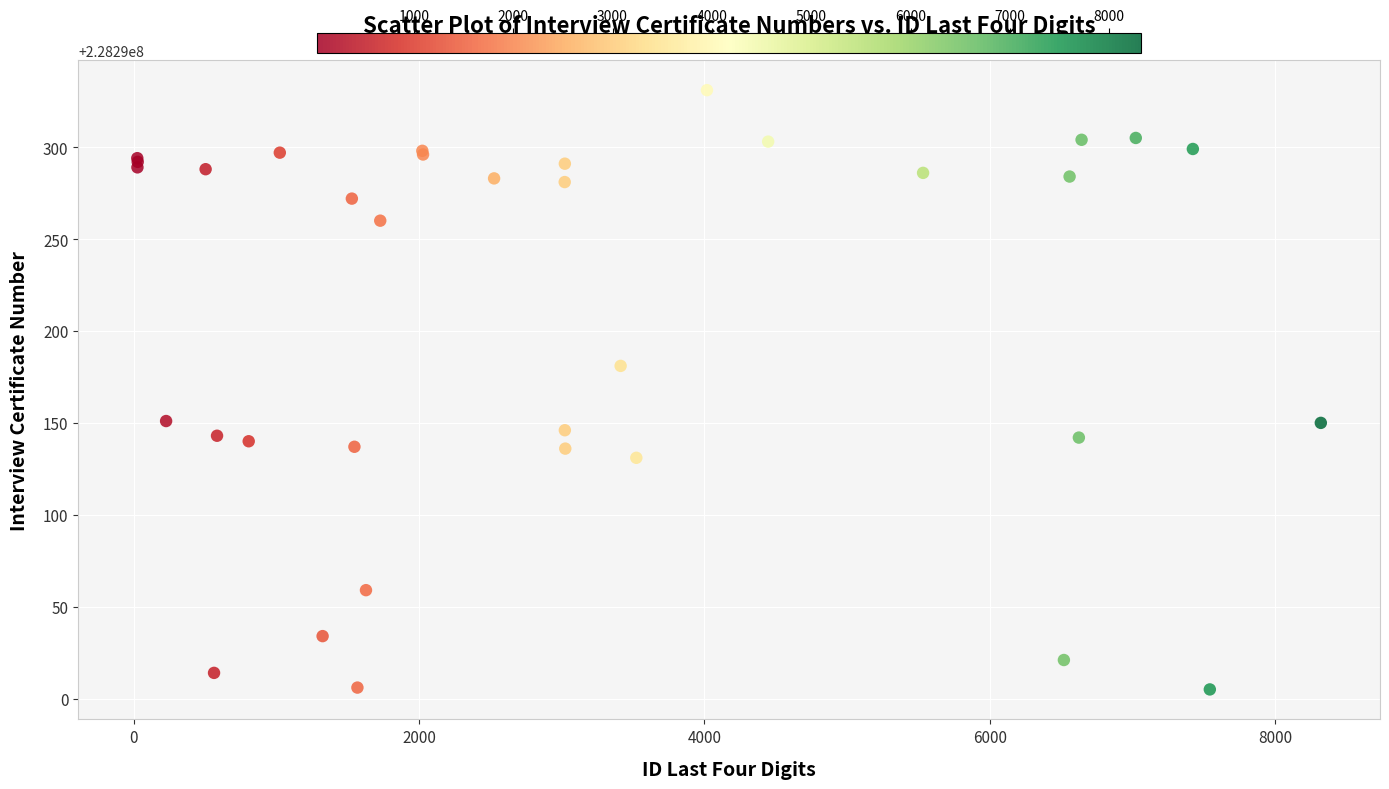

What Y value in the scatter plot is closest to 228290168?

228290181